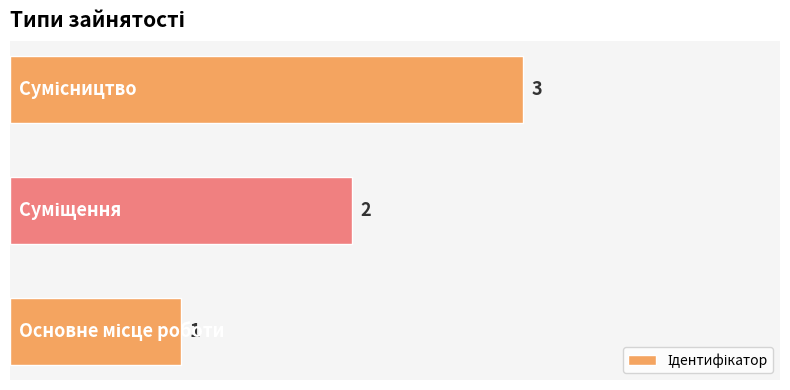

How many bars are there in total?

3